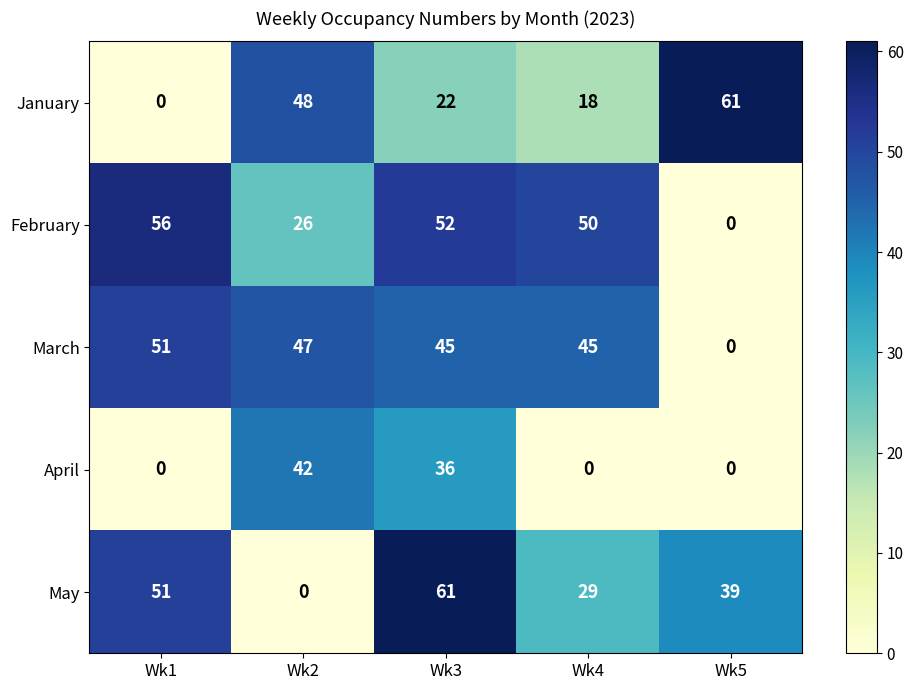

Between Wk2 and Wk4, which series saw the biggest shift?

April